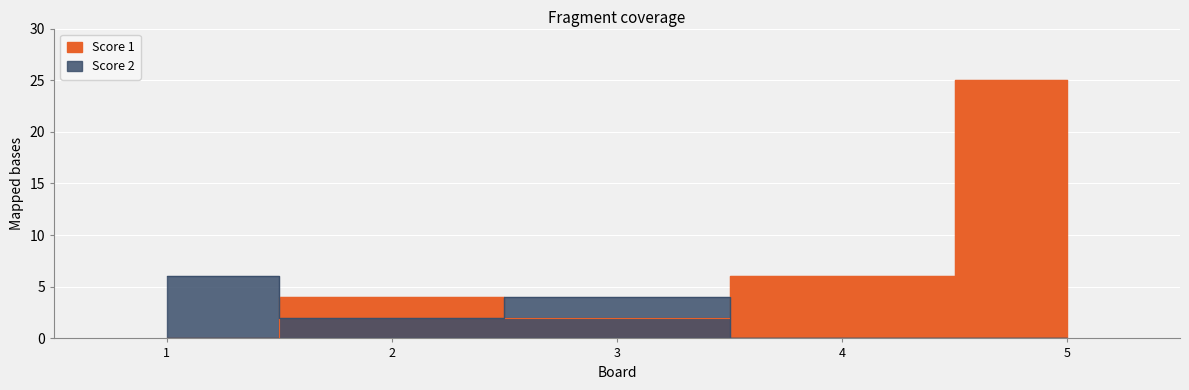

At which category does Score 1 reach its first local peak?

2